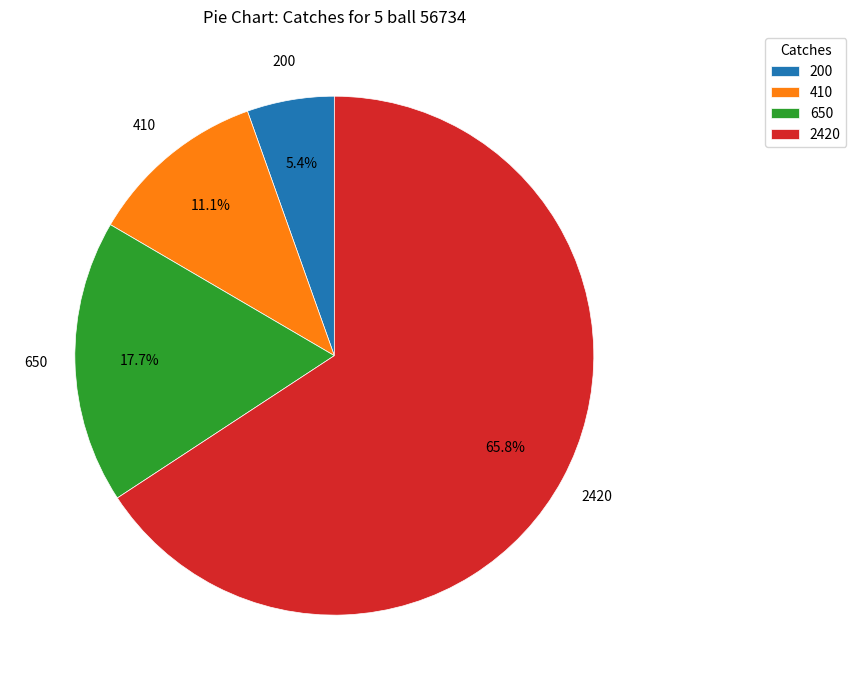

To the nearest percent, what is the difference between the largest and smallest slice percentages?

60%